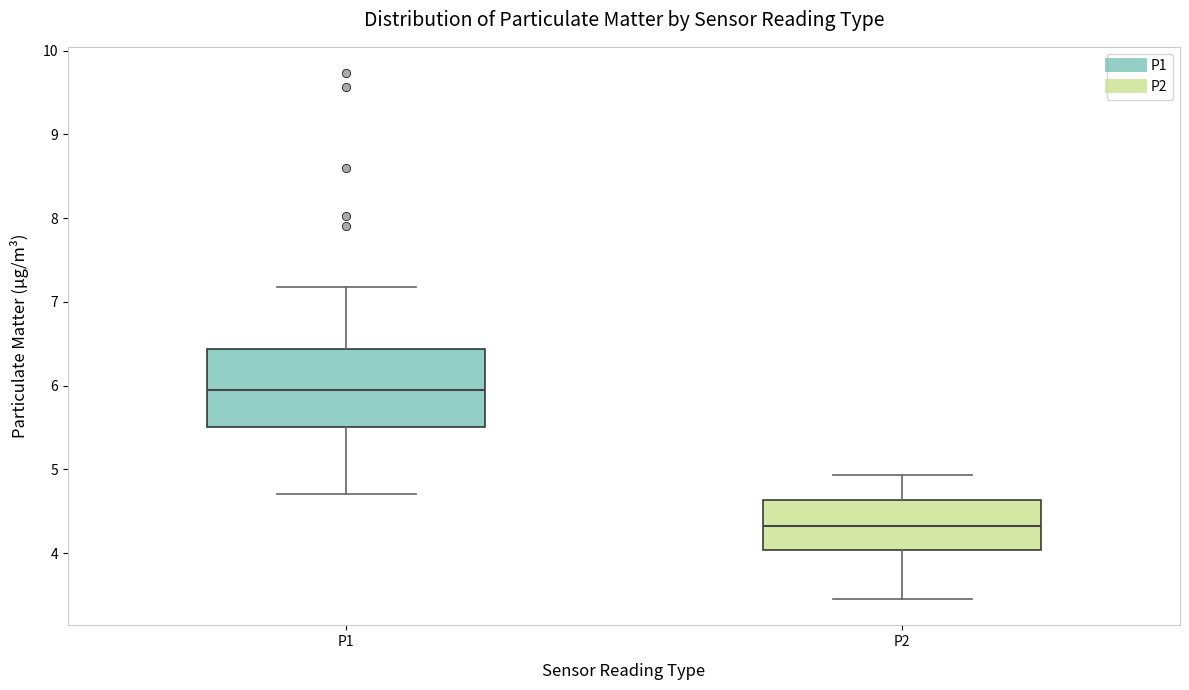

Which box's median line is the highest?

P1